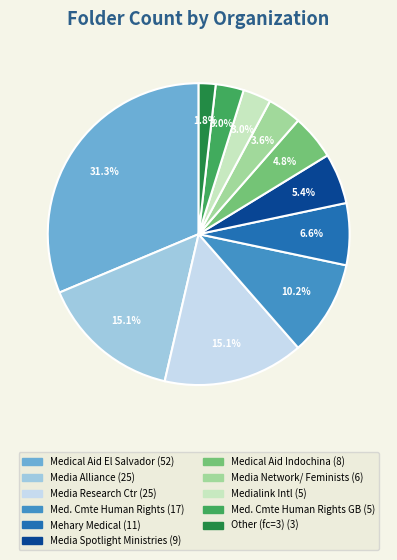

Does any single category account for the majority?

No